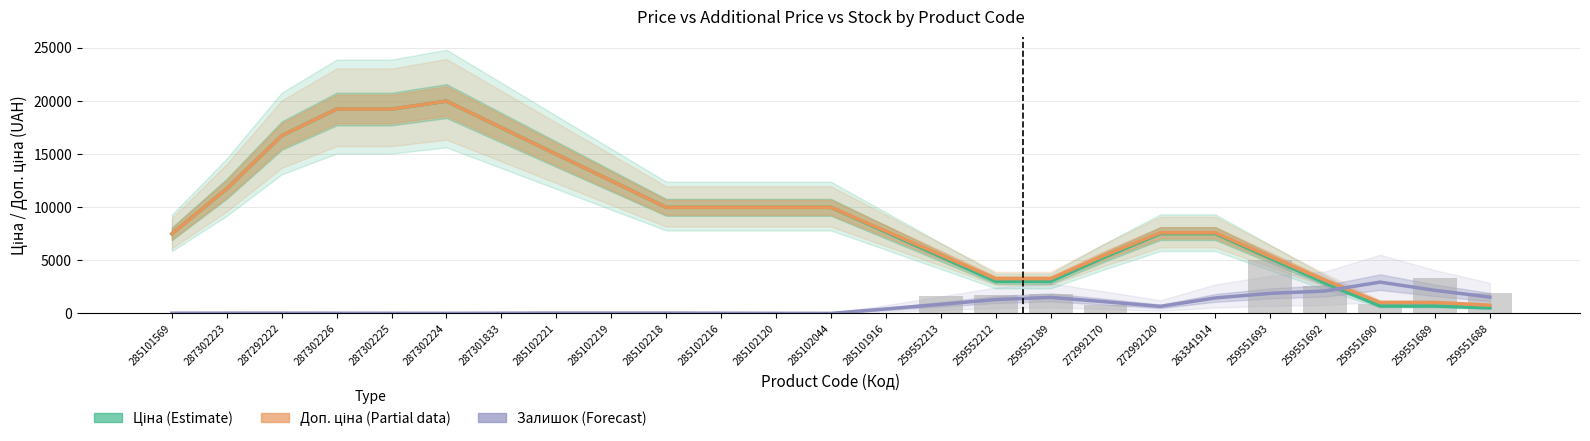

Which series has the widest spread of values?

Ціна (Estimate)